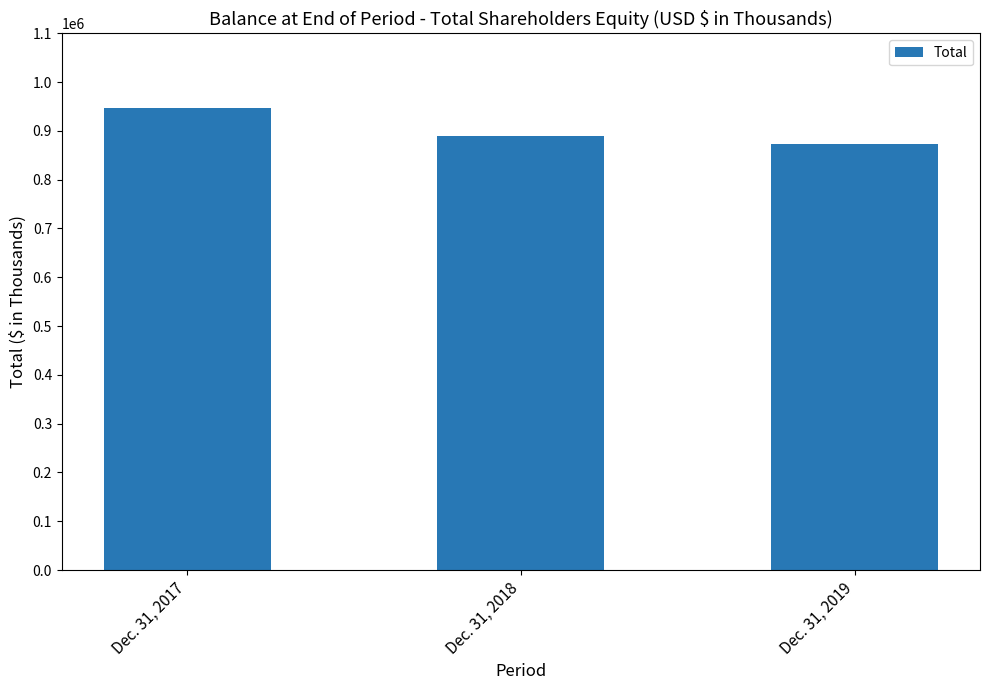

Reading left to right, transcribe all the data shown in this chart.

Dec. 31, 2017=947882	Dec. 31, 2018=889608	Dec. 31, 2019=872353